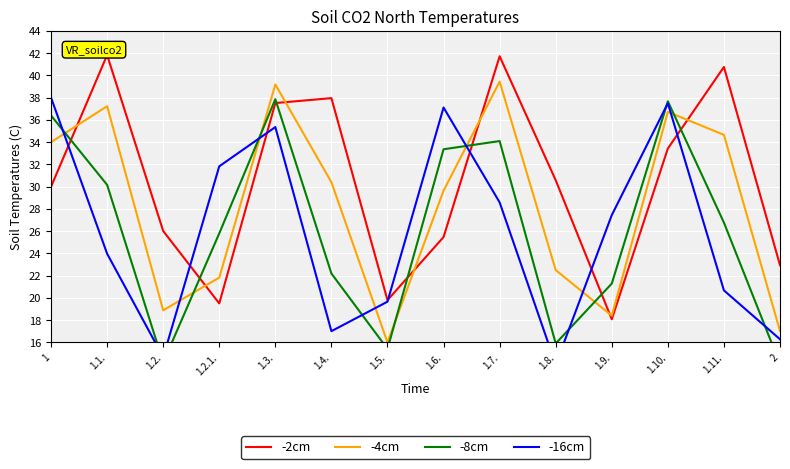

At which label does -2cm first exceed 30?

1.1.